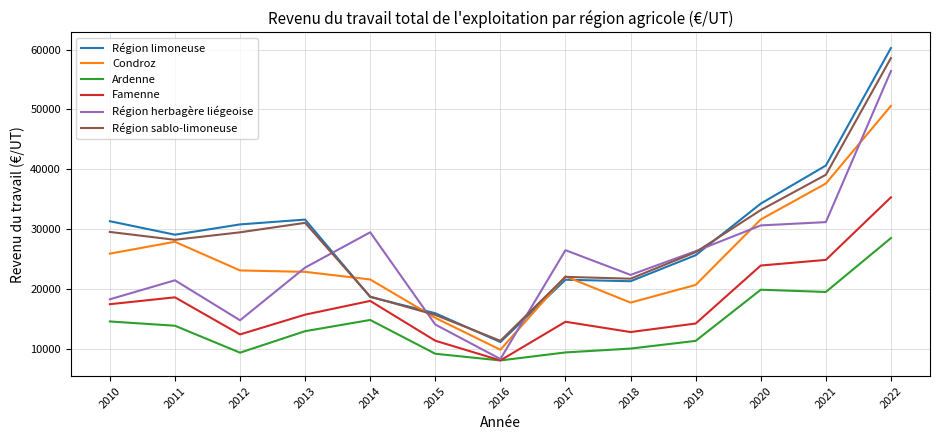

How many lines are shown in the chart?

6